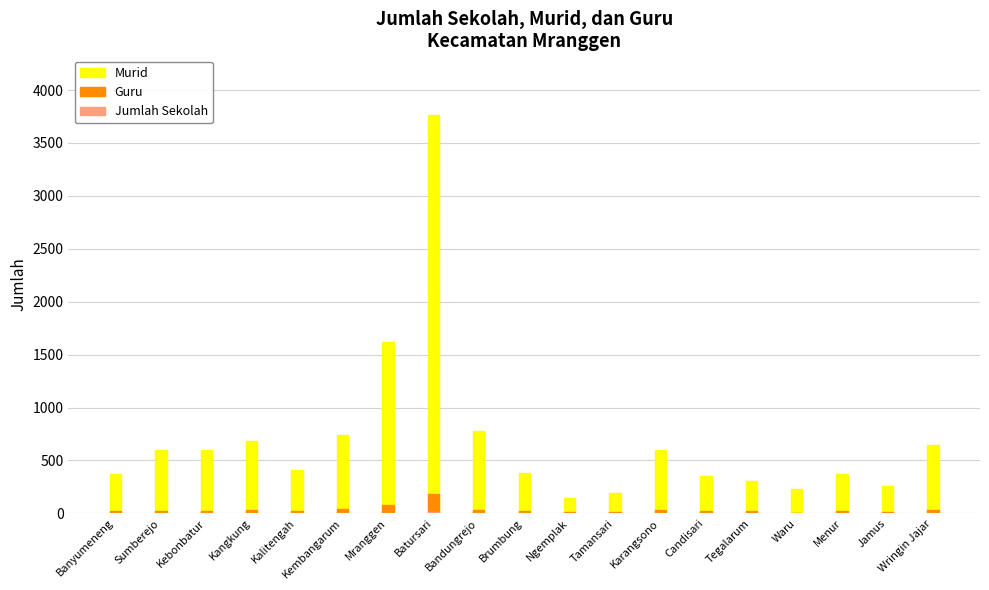

Is it true that Murid equals 940 at Sumberejo?

False